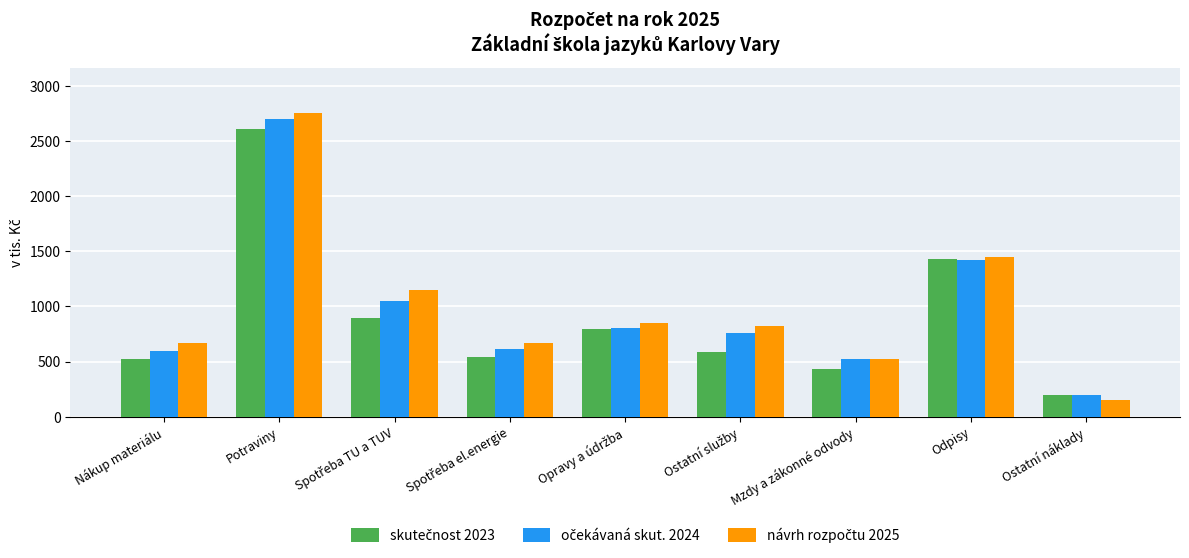

At which category is the sum across all series the highest?

Potraviny